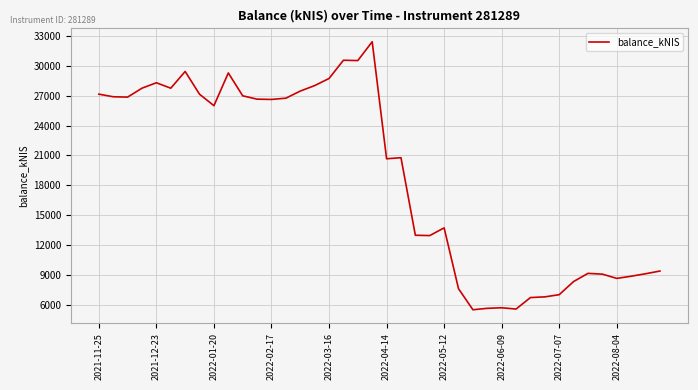

What is the maximum value shown in the chart?

32407.4